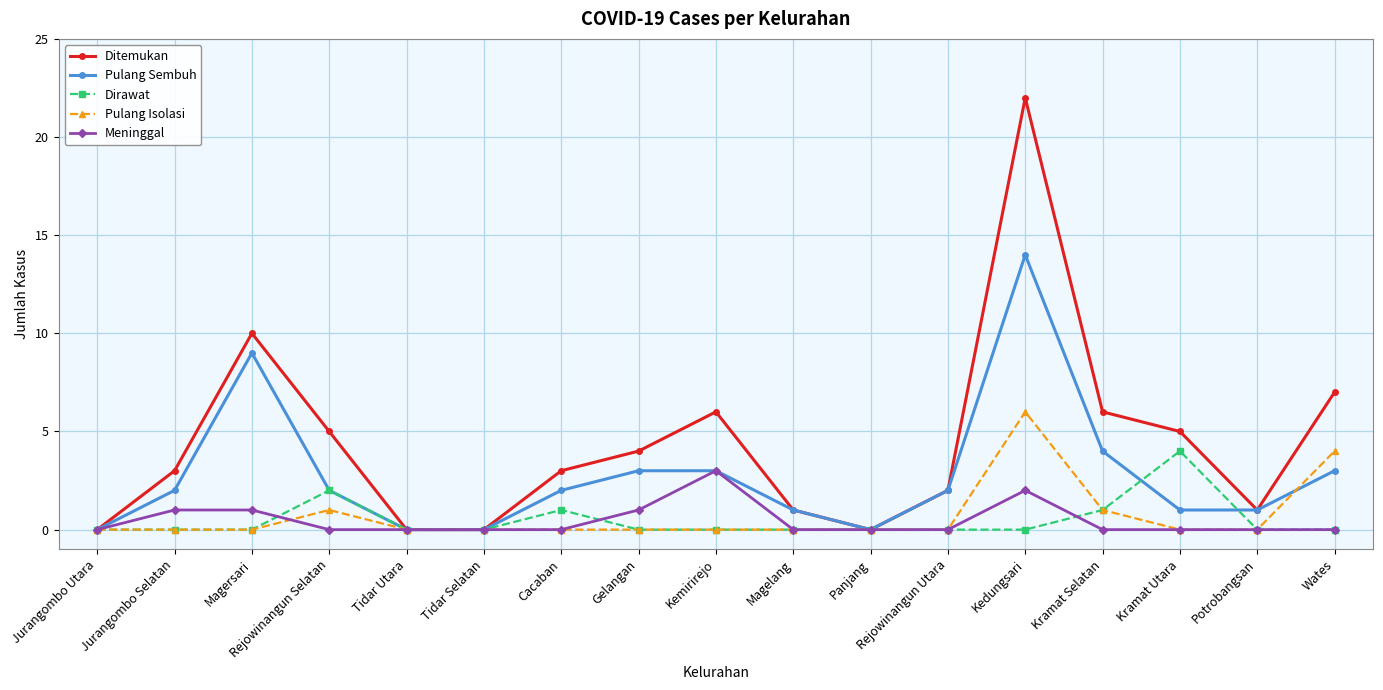

Which series has the largest range (max minus min)?

Ditemukan